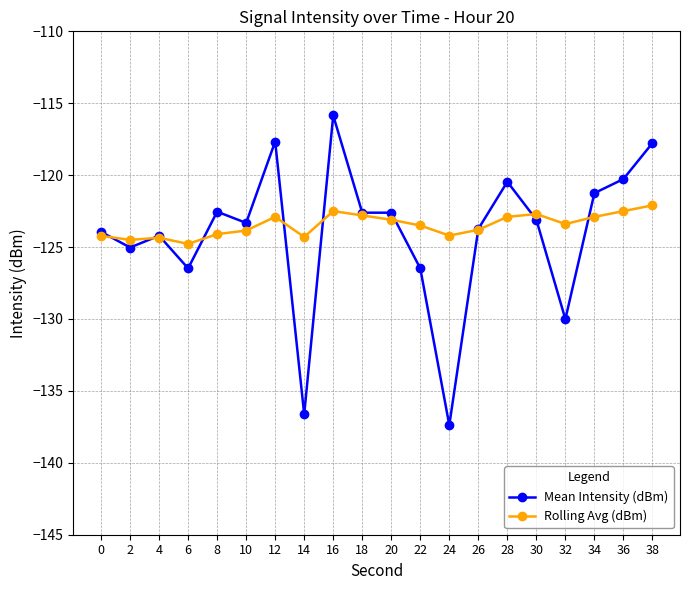

Which series has the largest total across all categories?

Rolling Avg (dBm)